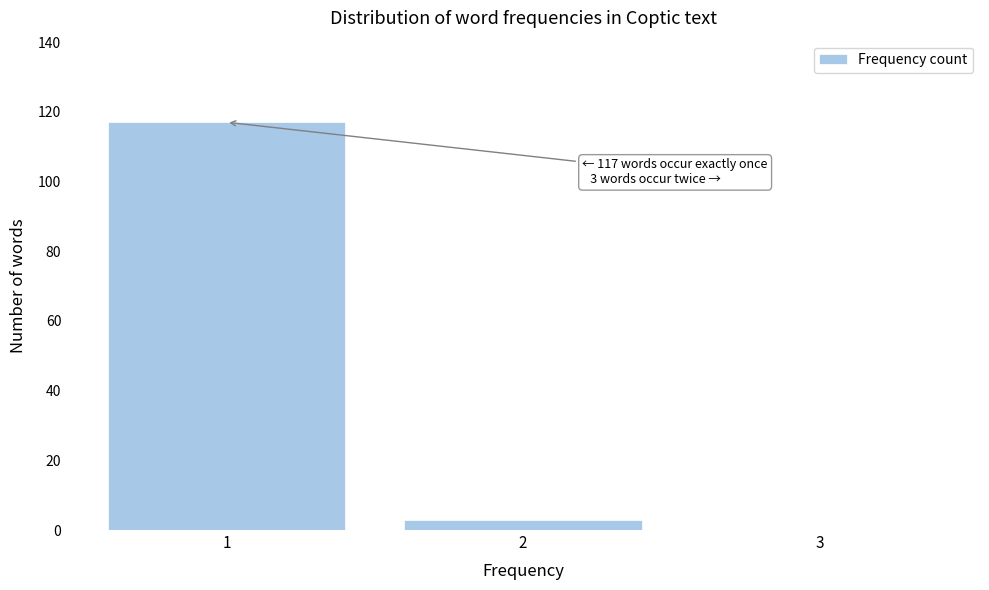

Reading left to right, extract all data points from this chart.

1=117	2=3	3=0